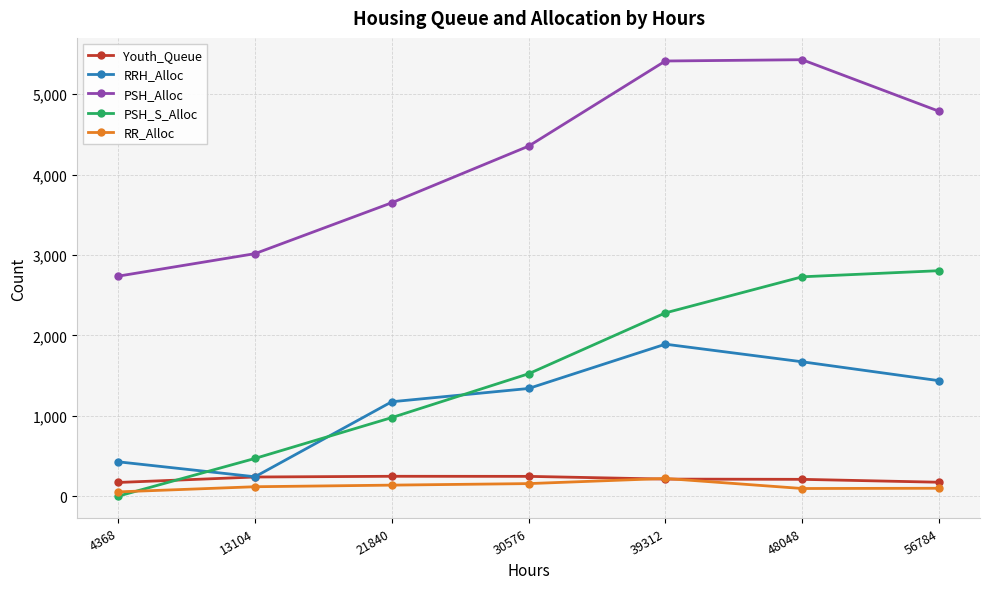

Is it true that Youth_Queue equals 170 at 4368?

True